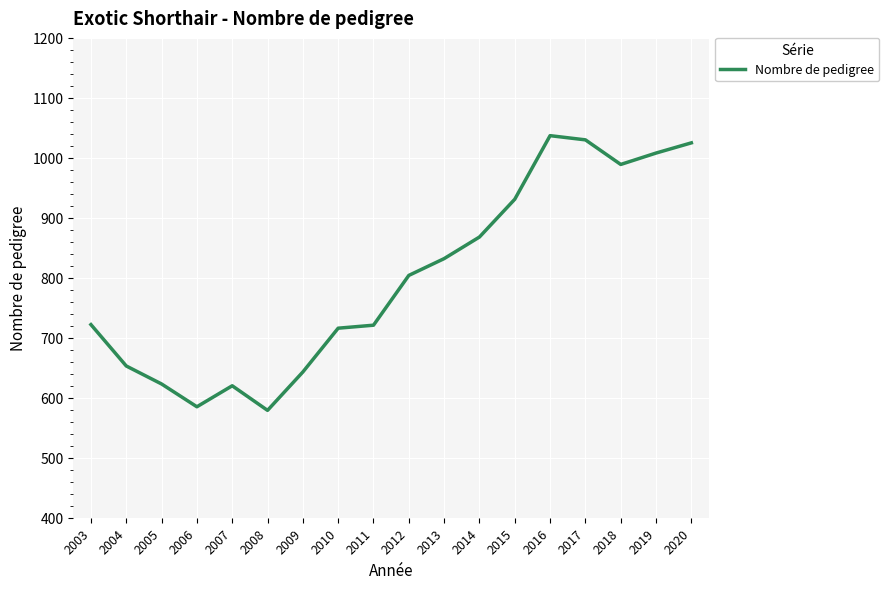

Which has a higher value, 2019 or 2011?

2019